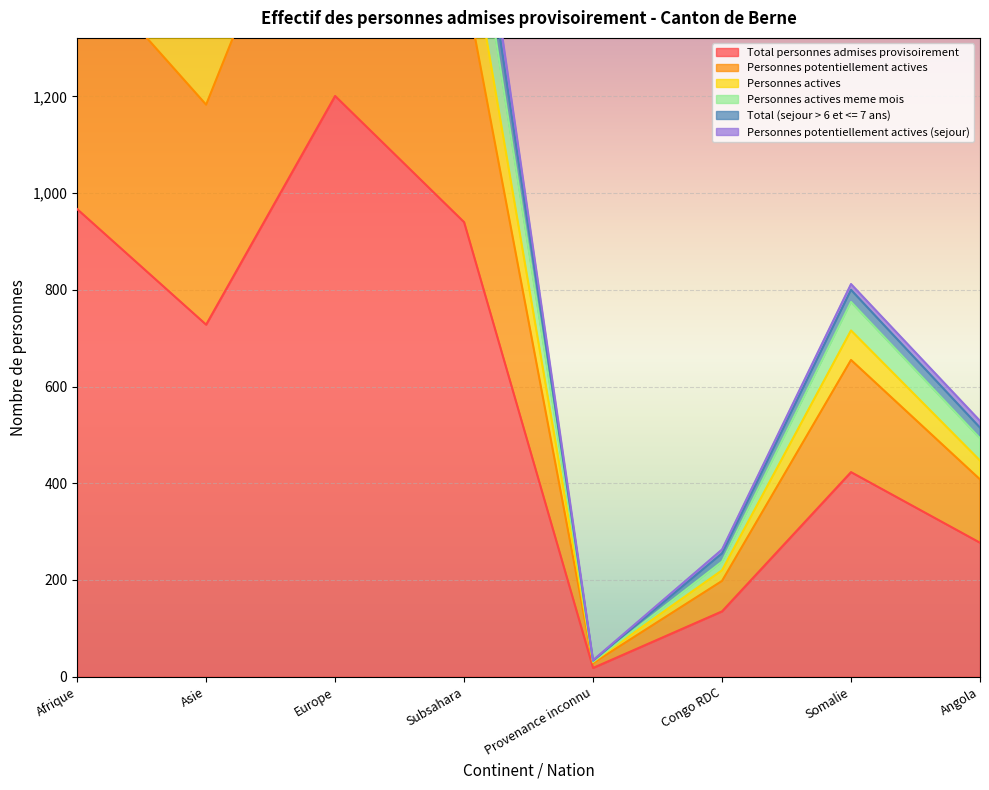

The Total personnes admises provisoirement series shows 423 at Somalie. True or false?

True